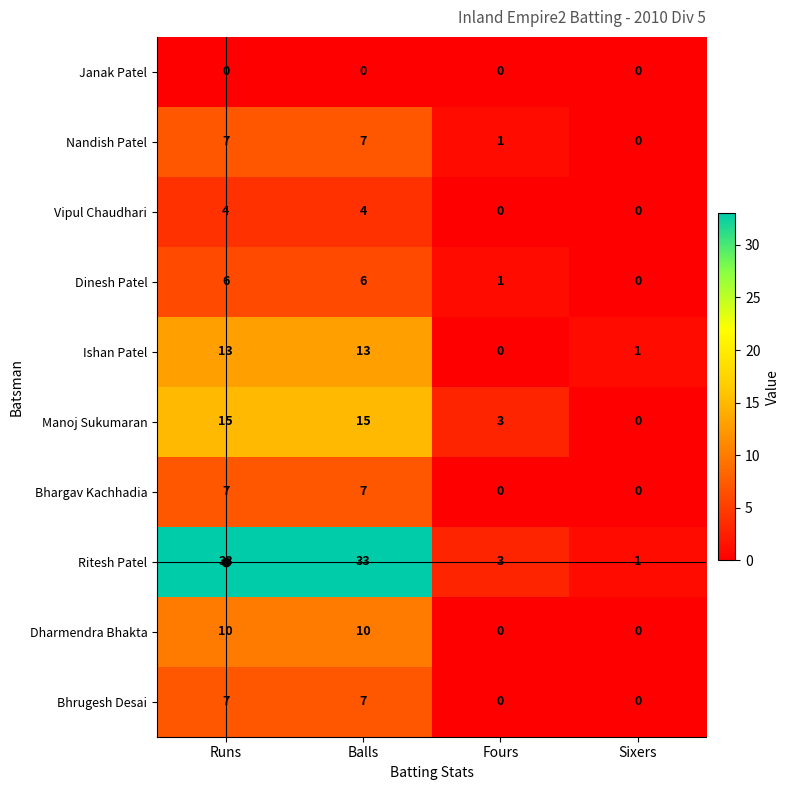

Is the value of Dinesh Patel at Runs greater than the value of Janak Patel at Runs?

Yes